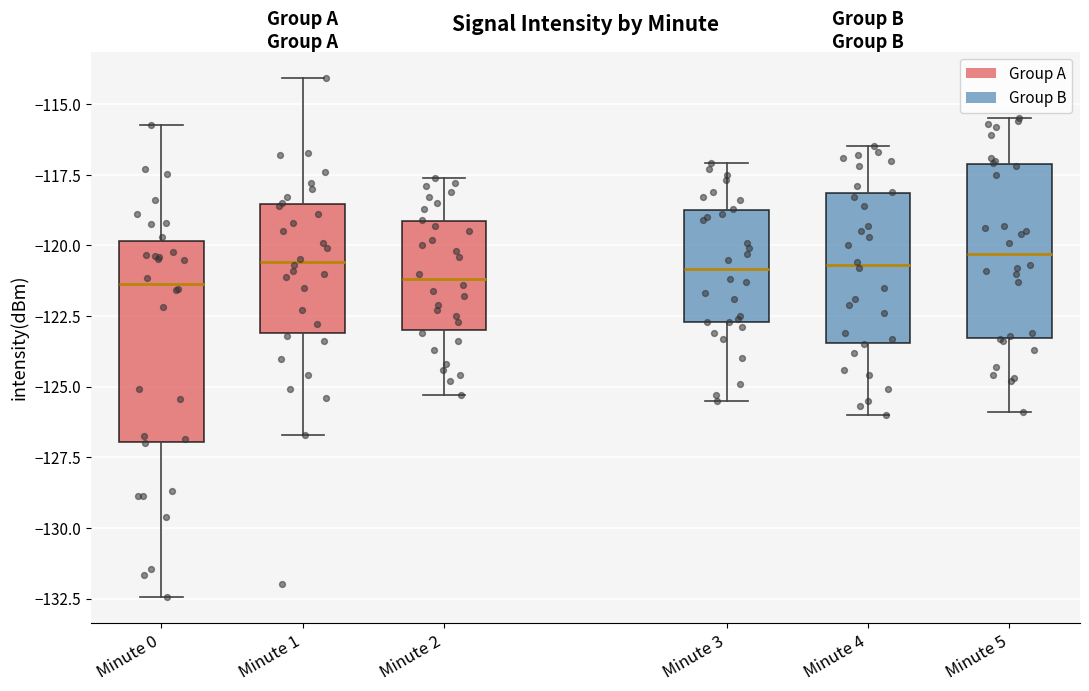

Where is the upper edge of the box for Minute 1 on the y-axis? The values are not printed on the chart, so give them approximately, as read against the axis.

-118.5